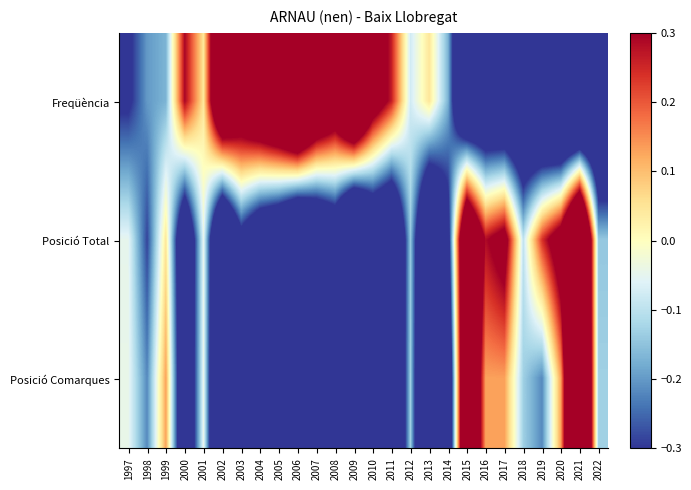

Between 2021 and 2022, which is larger?

2022